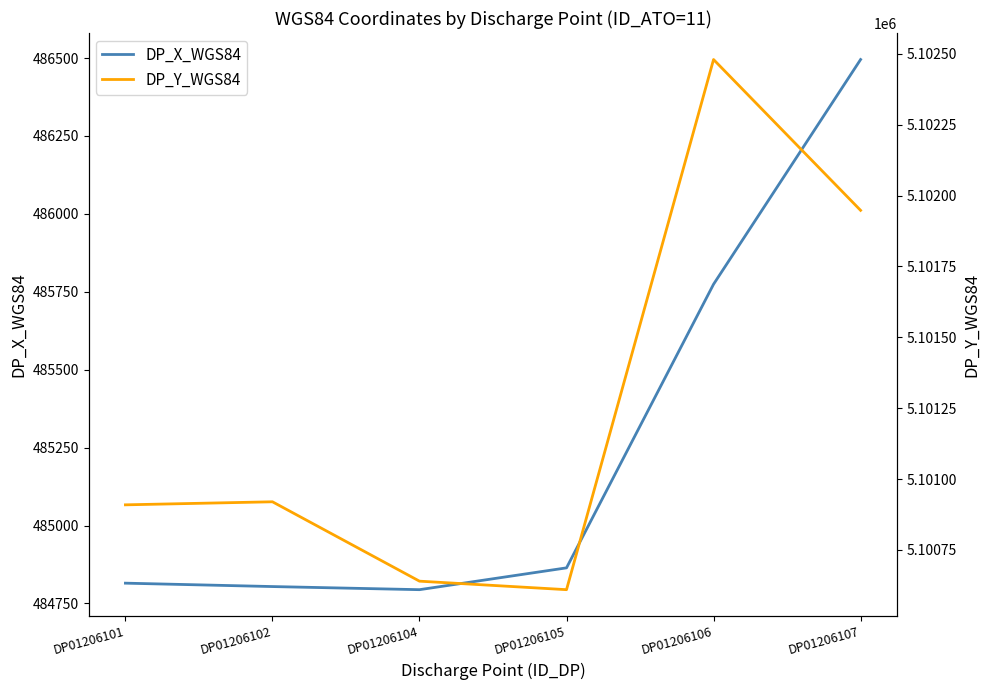

Which series changed the most between DP01206105 and DP01206106?

DP_Y_WGS84